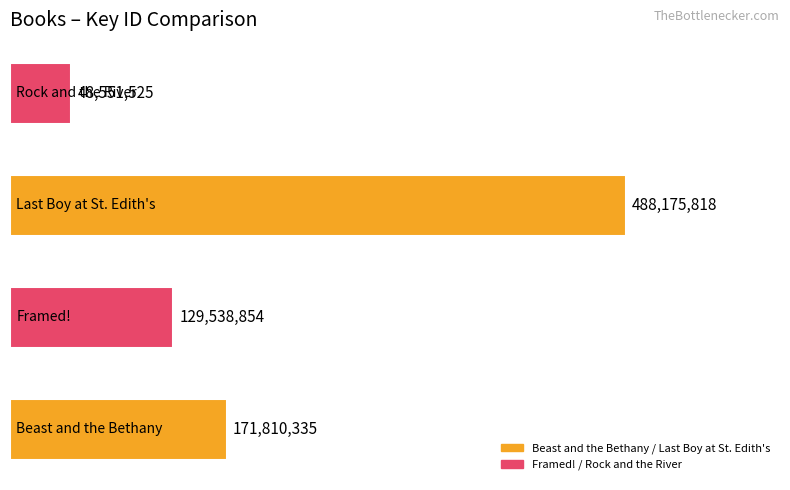

How many series are shown in this chart?

1